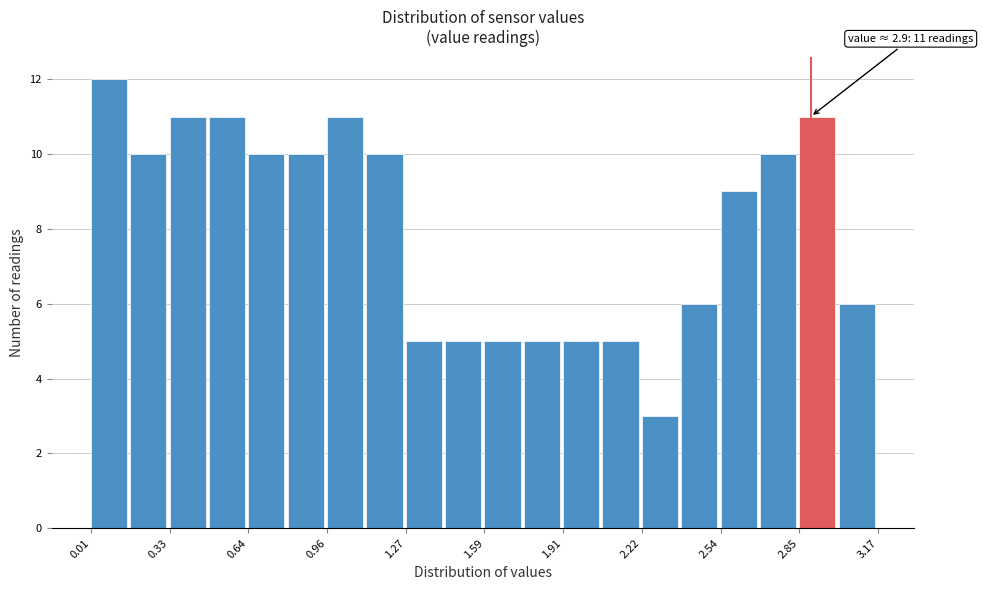

Read against the x-axis, roughly where is the centre of the tallest bar?

0.10